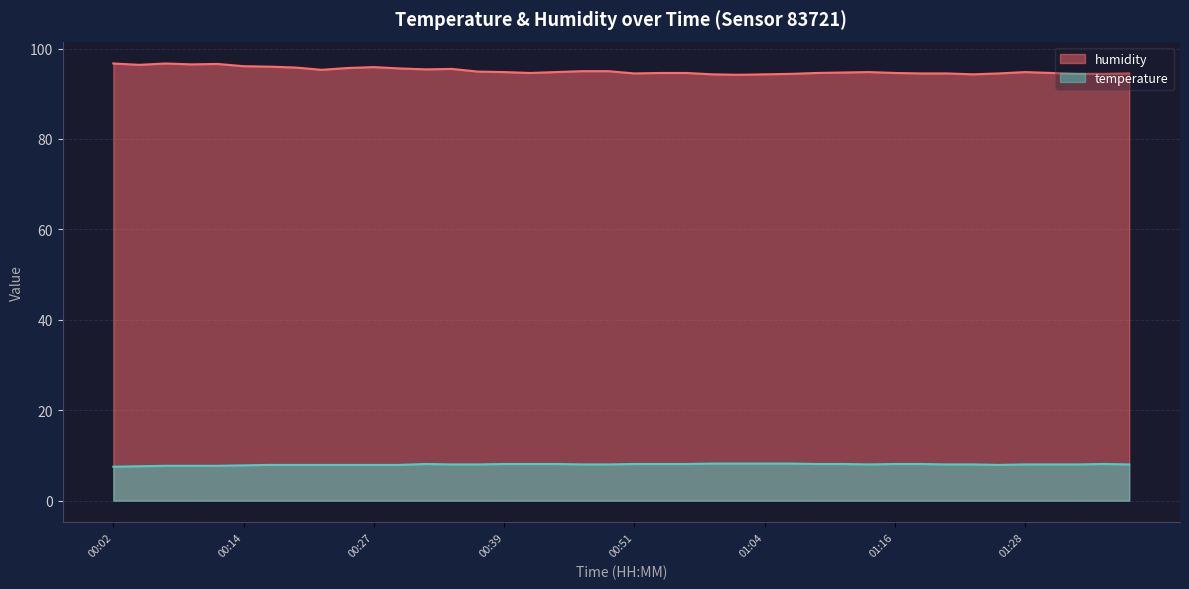

What position from the left is 01:35?

39